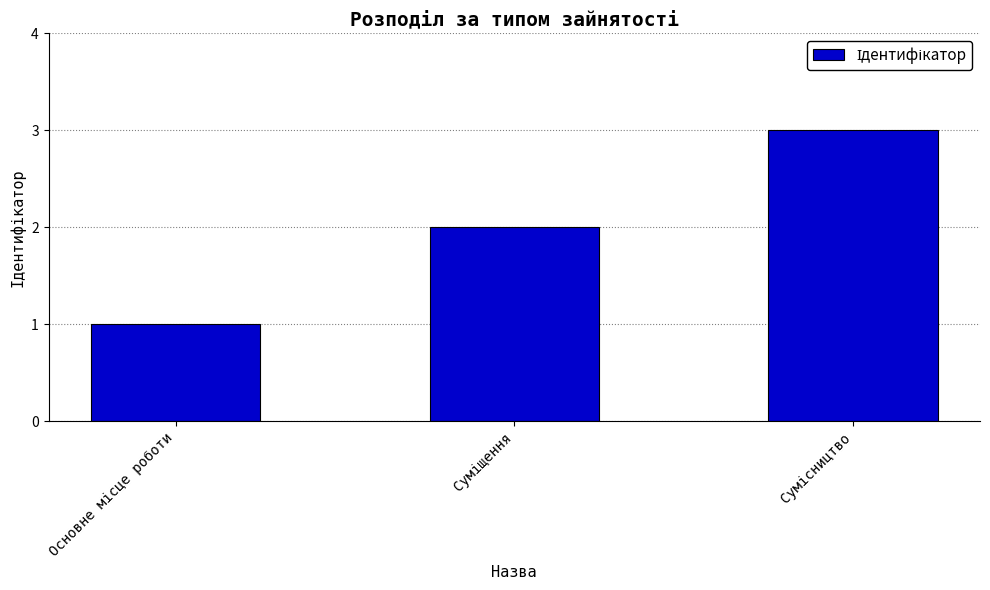

What is the sum of all values?

6